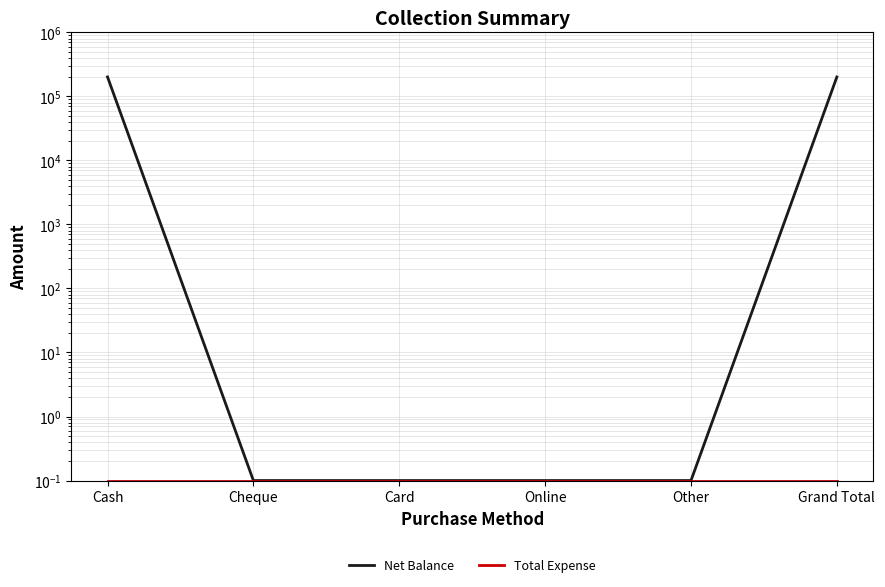

At Card, list the series in order from largest to smallest.

Net Balance, Total Expense